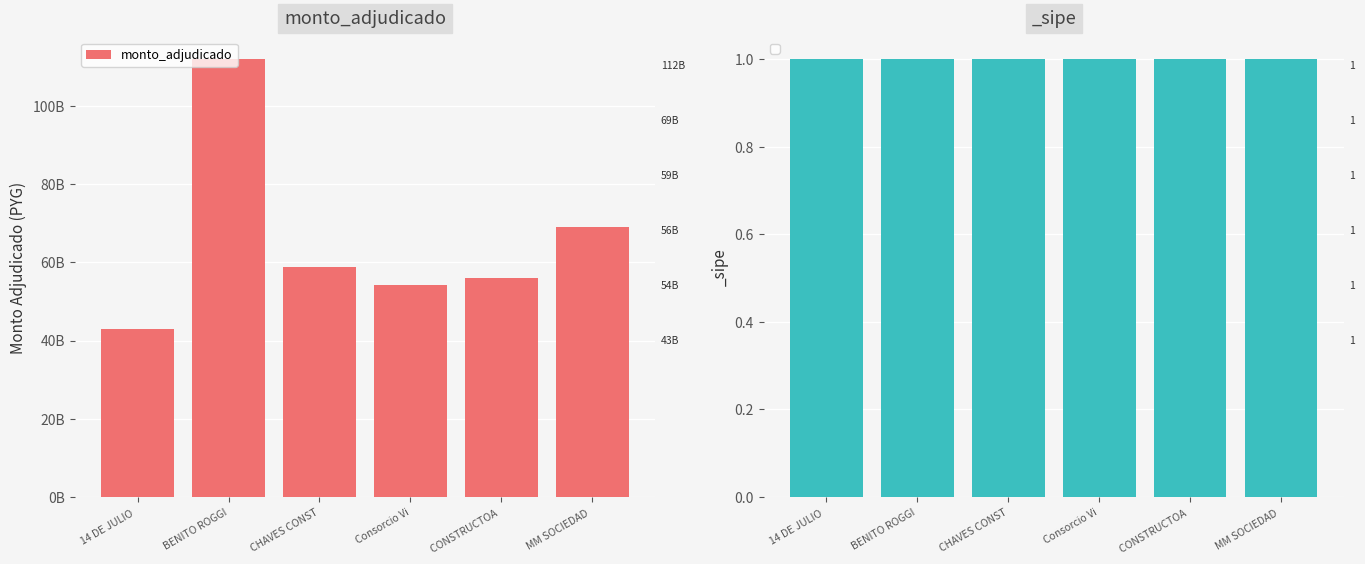

Reading left to right, what are all the values shown in this chart?

14 DE JULIO =43065413634	BENITO ROGGI=112027743544	CHAVES CONST=58836497031	Consorcio Vi=54311453640	CONSTRUCTOA =55957122852	MM SOCIEDAD =69109004539